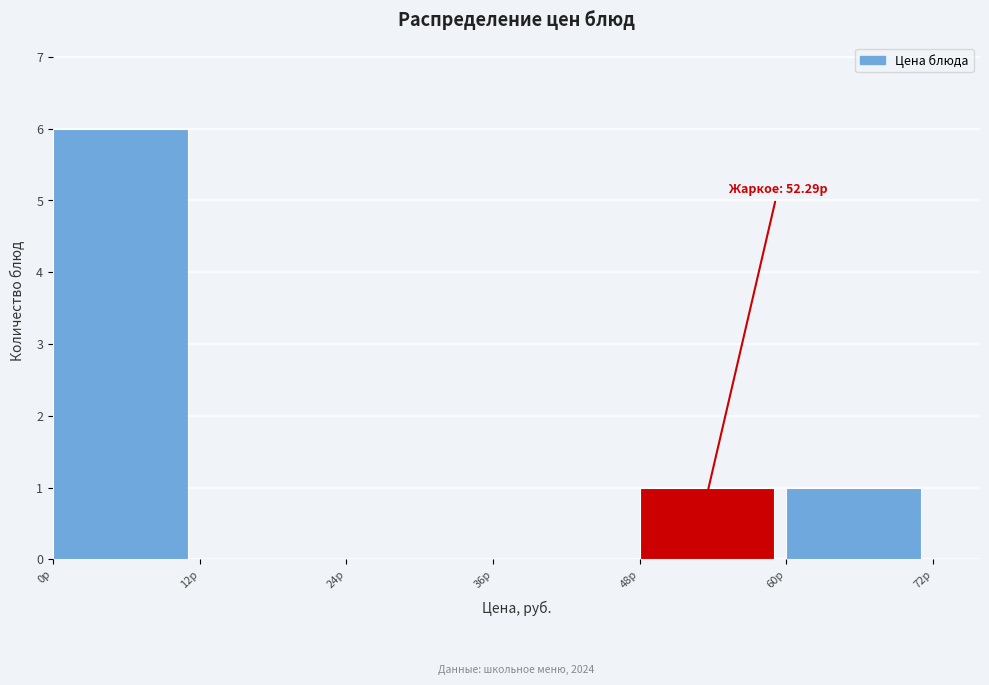

Which range on the x-axis has the tallest bar?

0 to 12